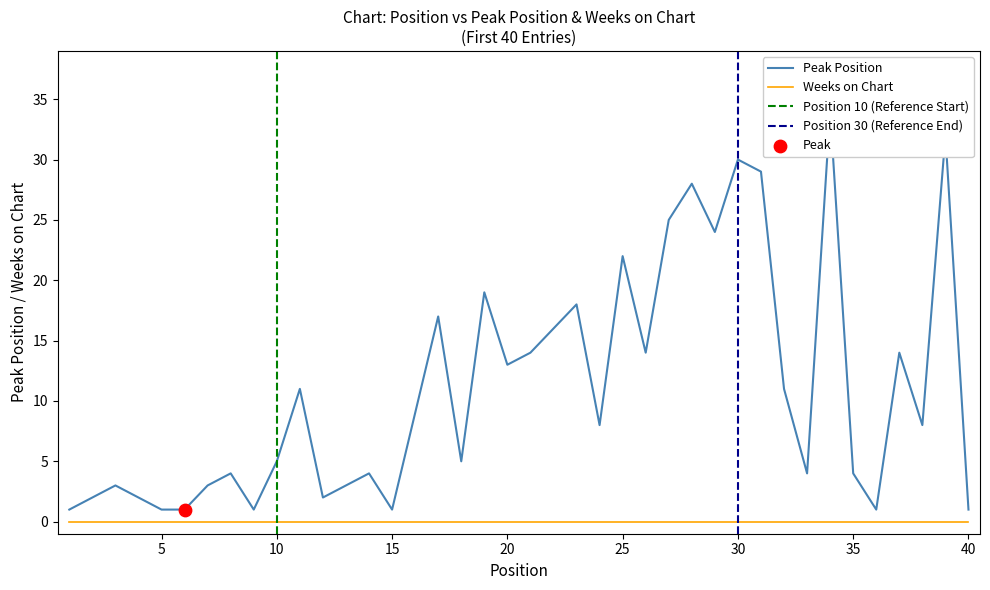

What is the change in value from 10 to 23?

+13